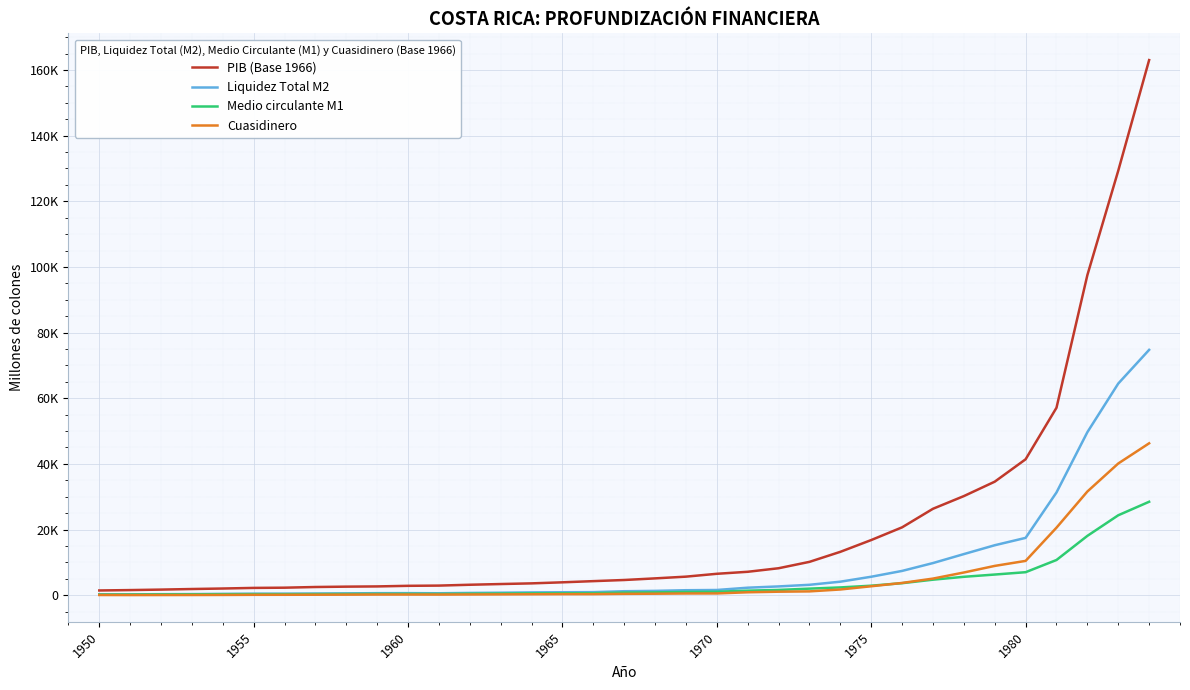

What are all the series names shown in the legend?

PIB (Base 1966), Liquidez Total M2, Medio circulante M1, Cuasidinero